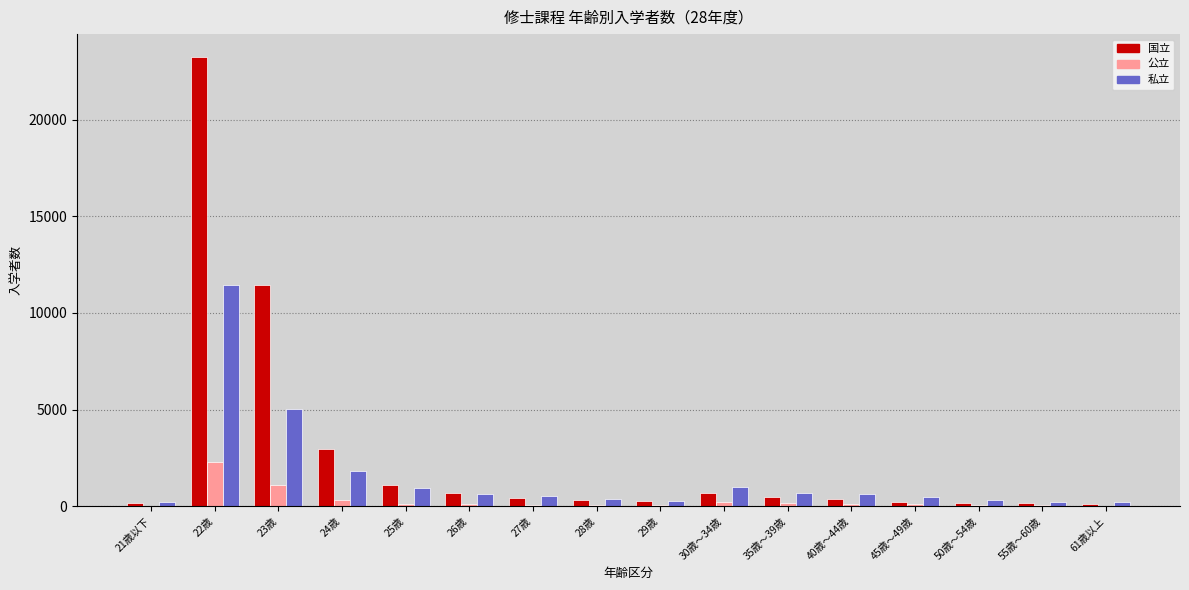

Count the number of data series in this chart.

3